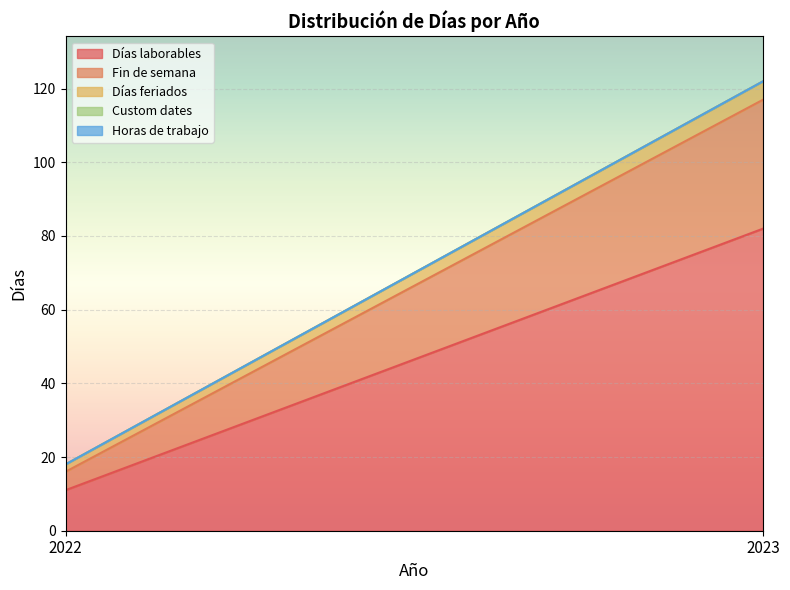

How many data points does each series have?

2